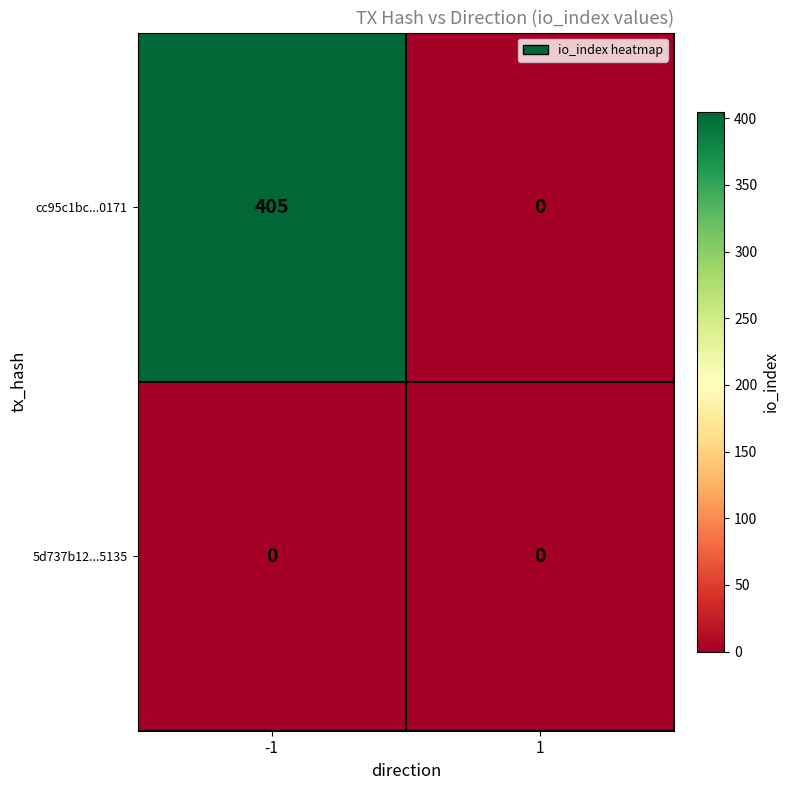

Reading left to right, transcribe all the data shown in this chart.

cc95c1bc...0171: -1=405	1=0
5d737b12...5135: -1=0	1=0